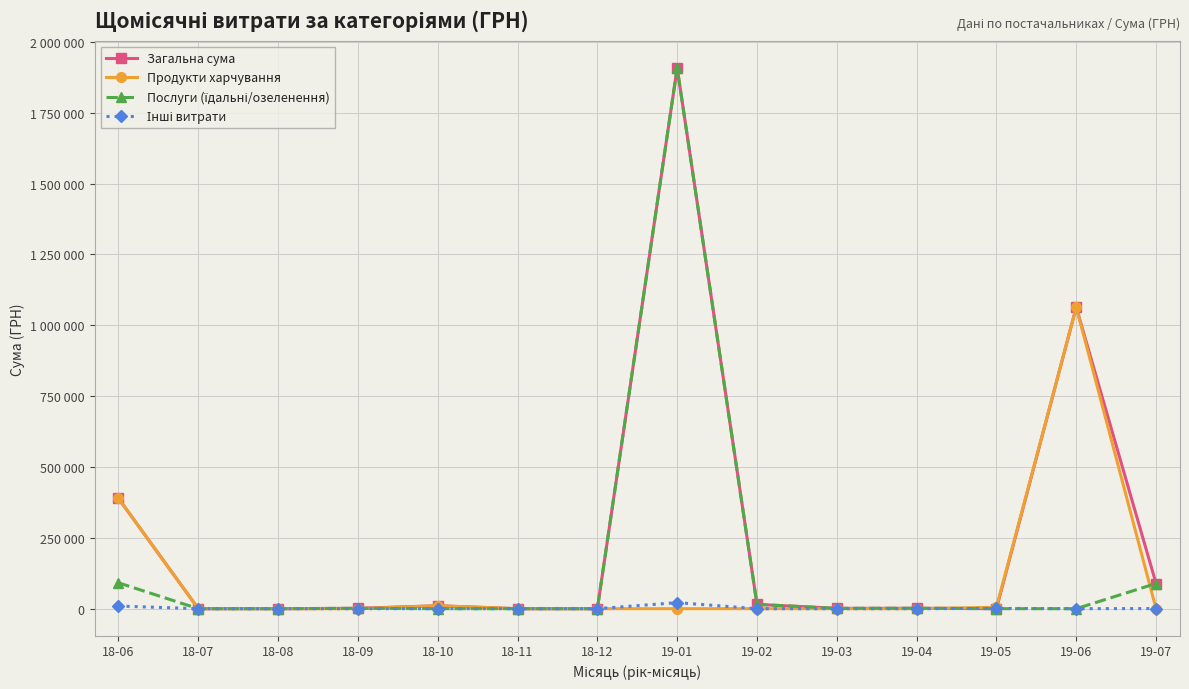

What is the label of the 7th point from the left?

18-12